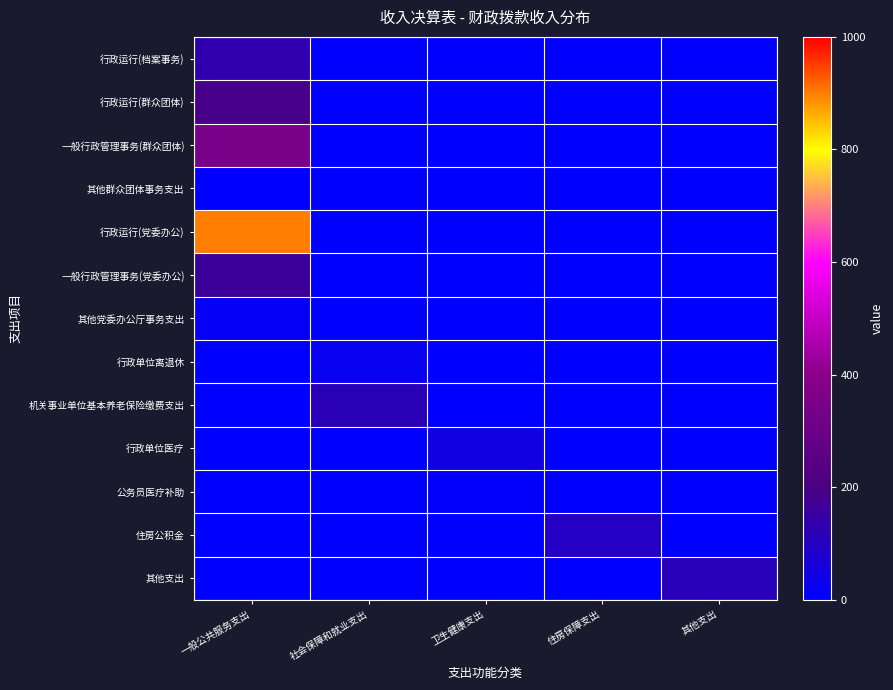

What is the maximum value shown in the chart?

899.1